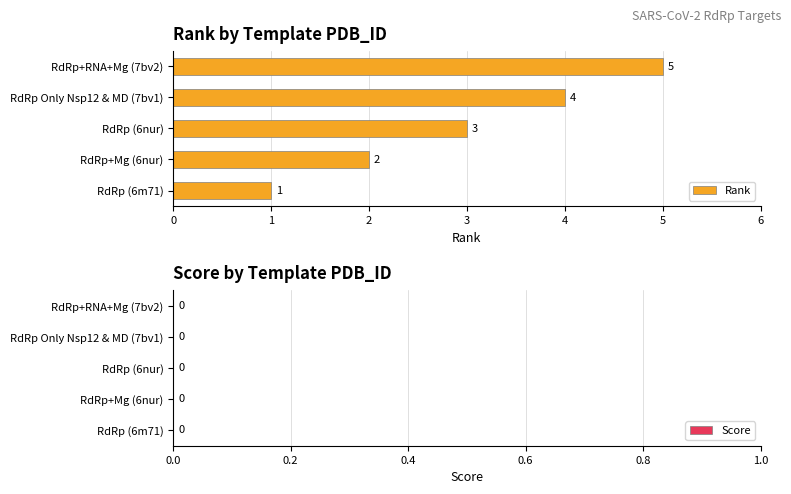

What is the sum of all values?

15